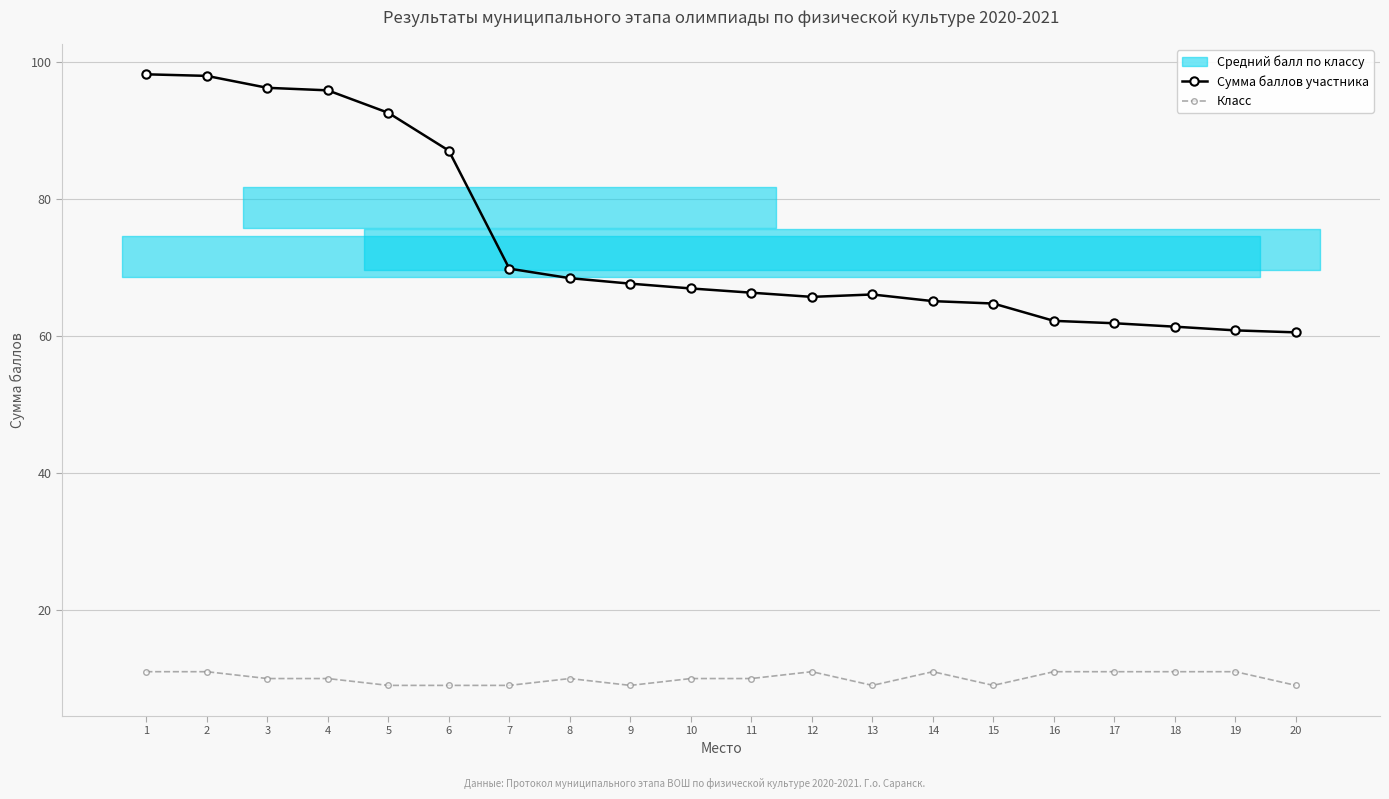

Which series changed the most between 3 and 16?

Сумма баллов участника